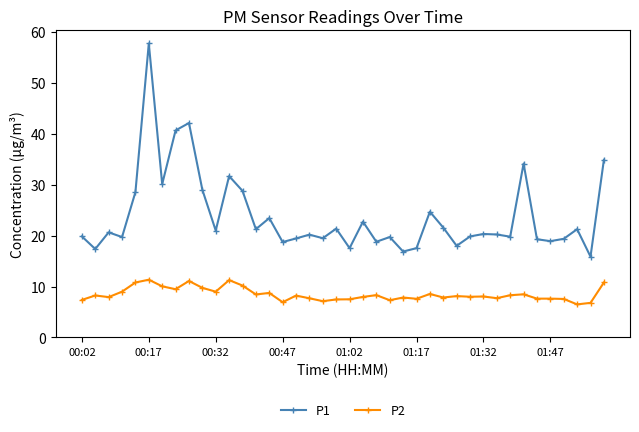

True or false: P1 and P2 cross at least once.

False